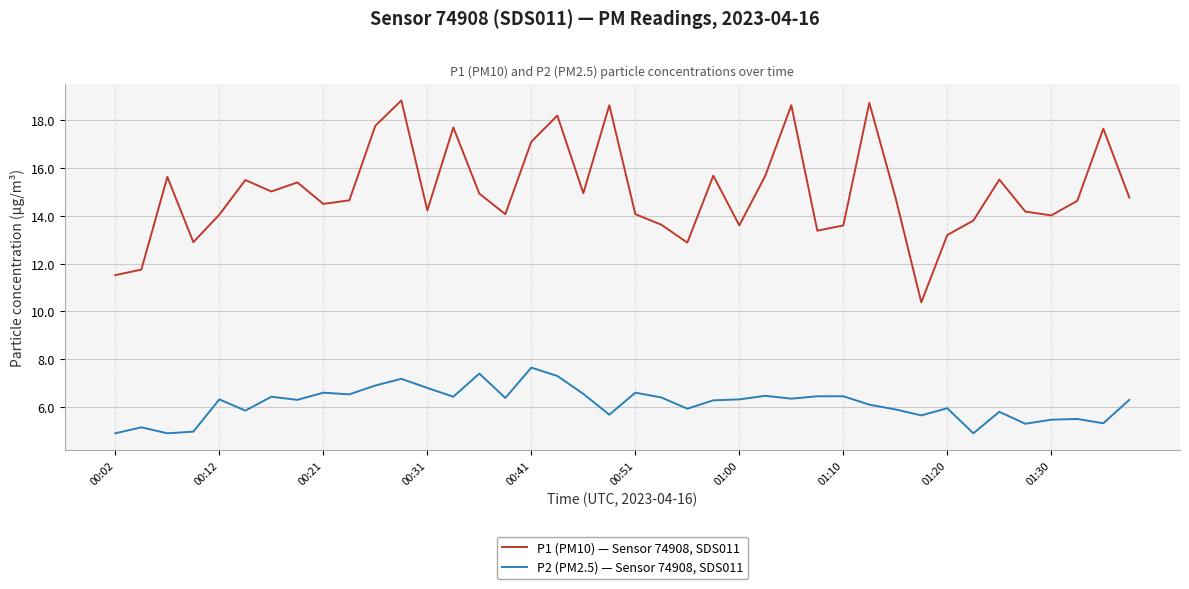

List the series in order of their overall mean, lowest first.

P2 (PM2.5) — Sensor 74908, SDS011, P1 (PM10) — Sensor 74908, SDS011